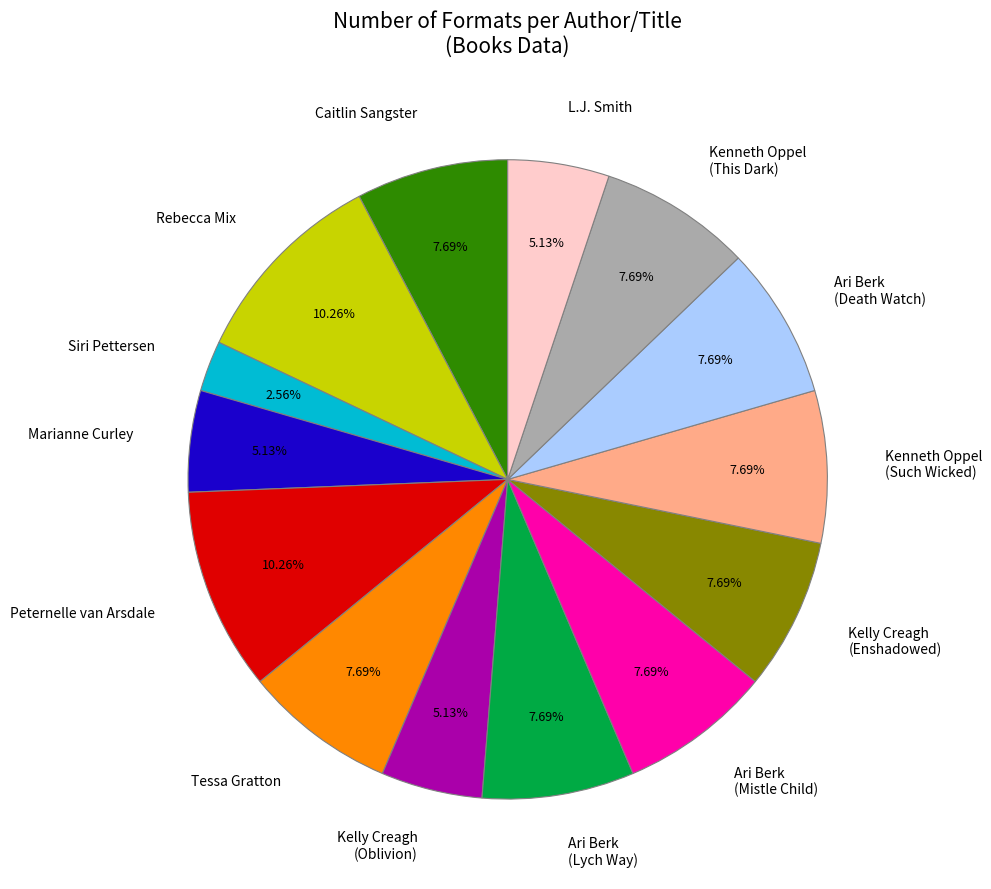

Do Caitlin Sangster and Marianne Curley together represent more than half of the pie?

No